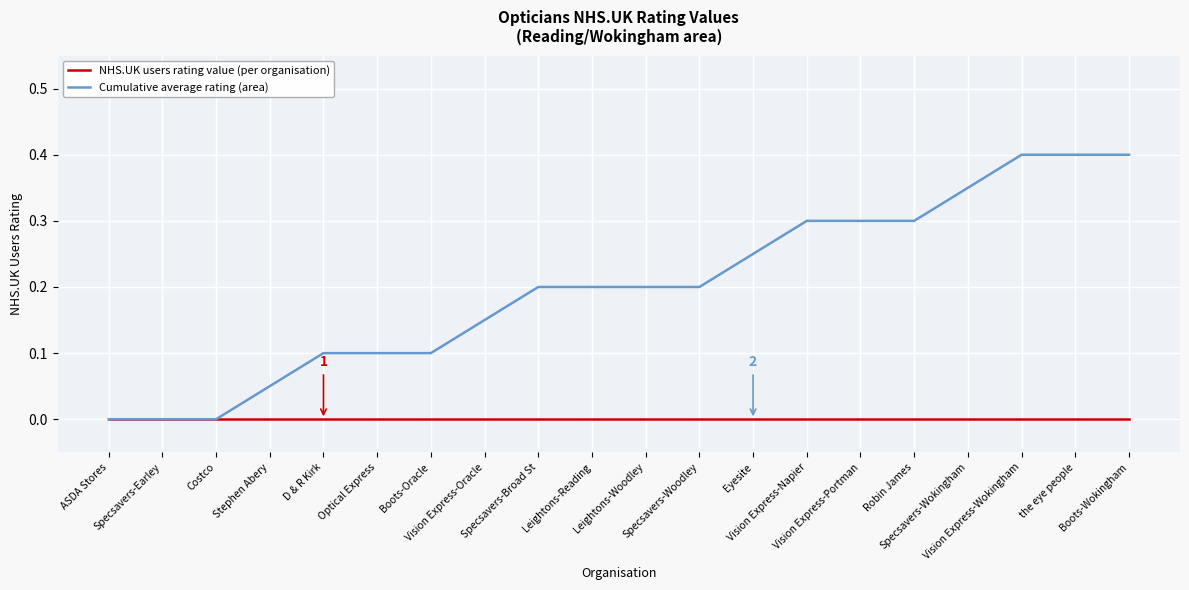

Which series has the largest range (max minus min)?

Cumulative average rating (area)